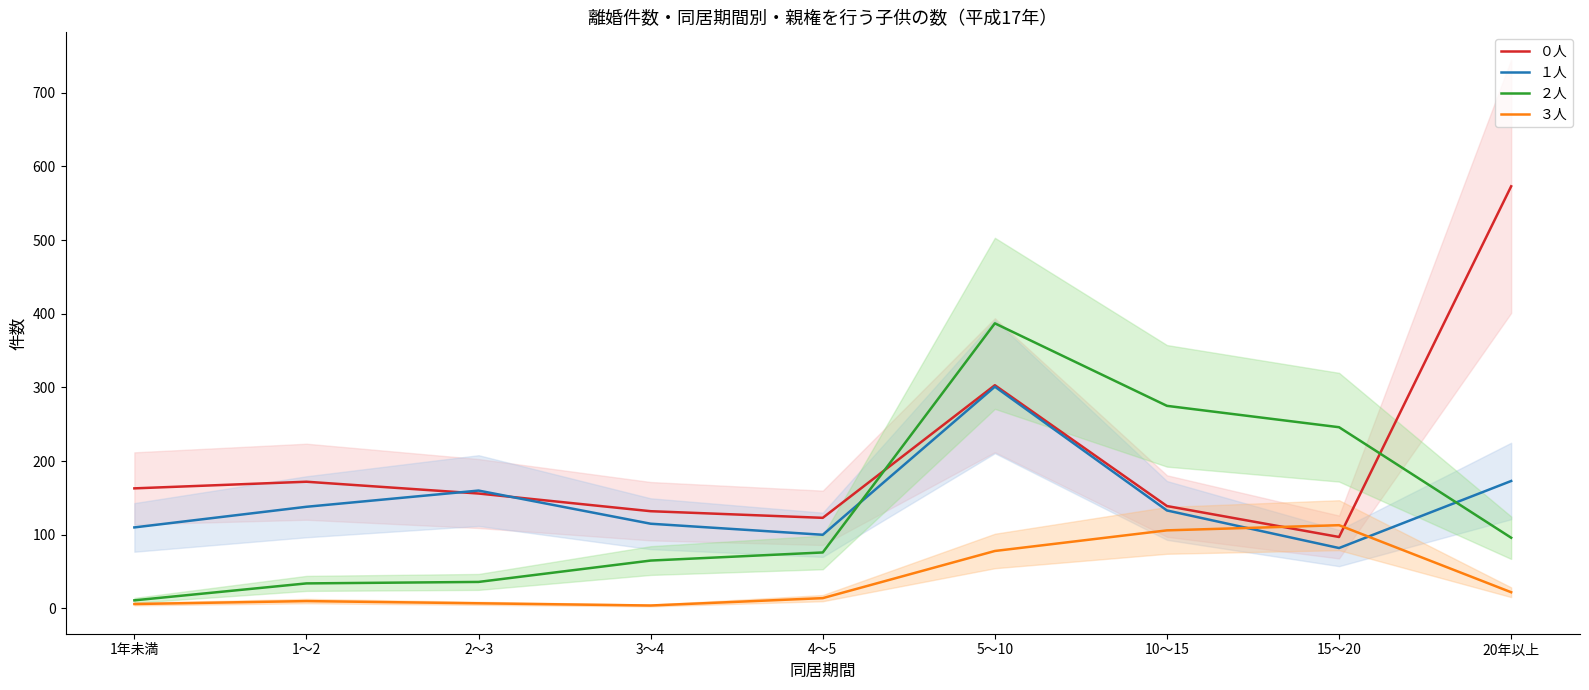

What are all the series names shown in the legend?

０人, １人, ２人, ３人